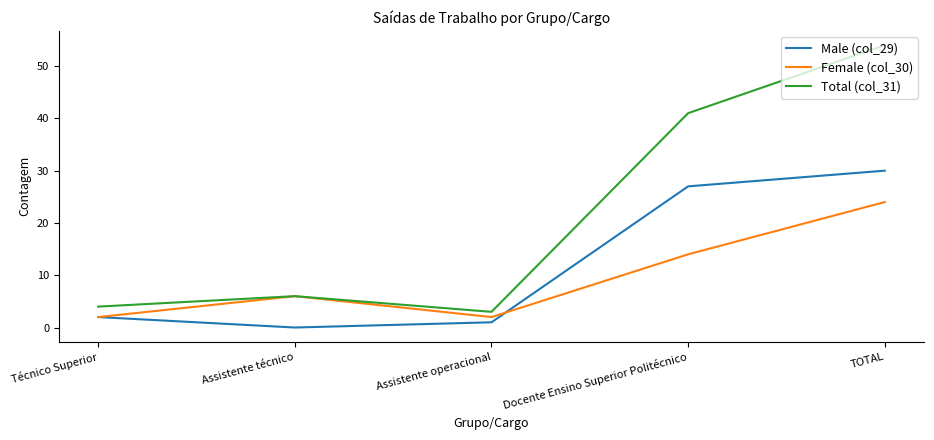

What is the maximum value for Total (col_31)?

54